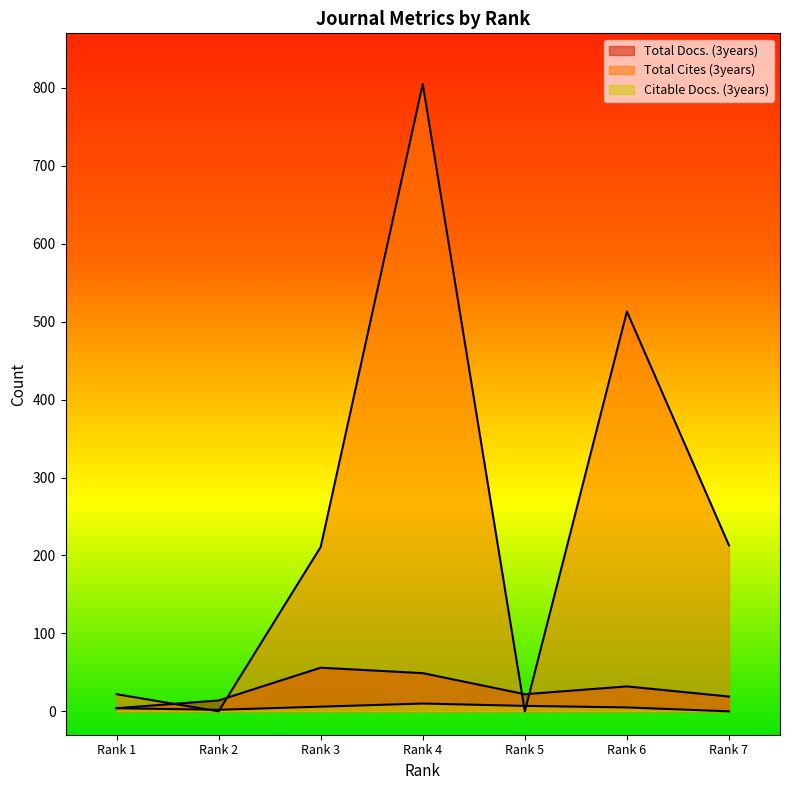

How many intersections are there between Total Cites (3years) and Total Docs. (3years)?

4